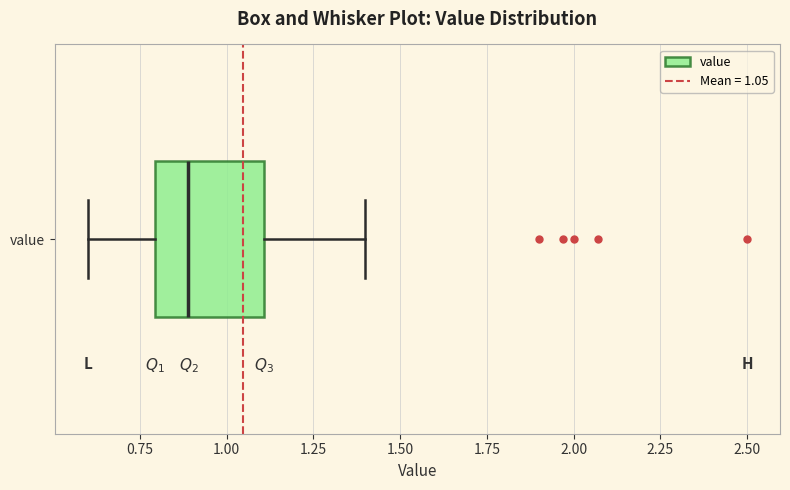

Where is the left edge of the box for value on the x-axis? The values are not printed on the chart, so give them approximately, as read against the axis.

0.8